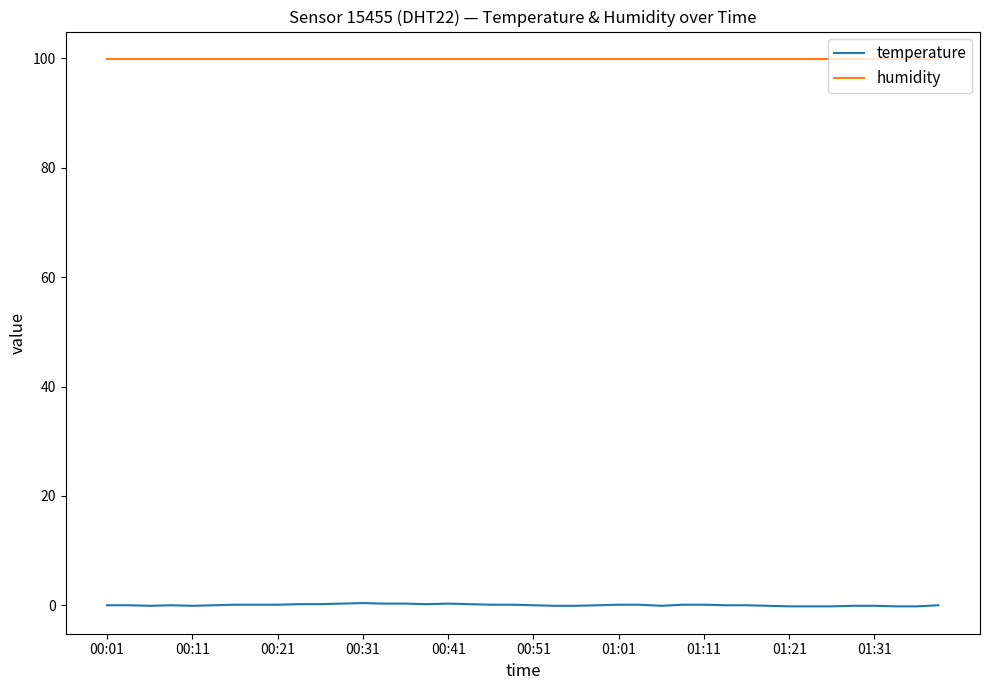

True or false: temperature and humidity cross at least once.

False